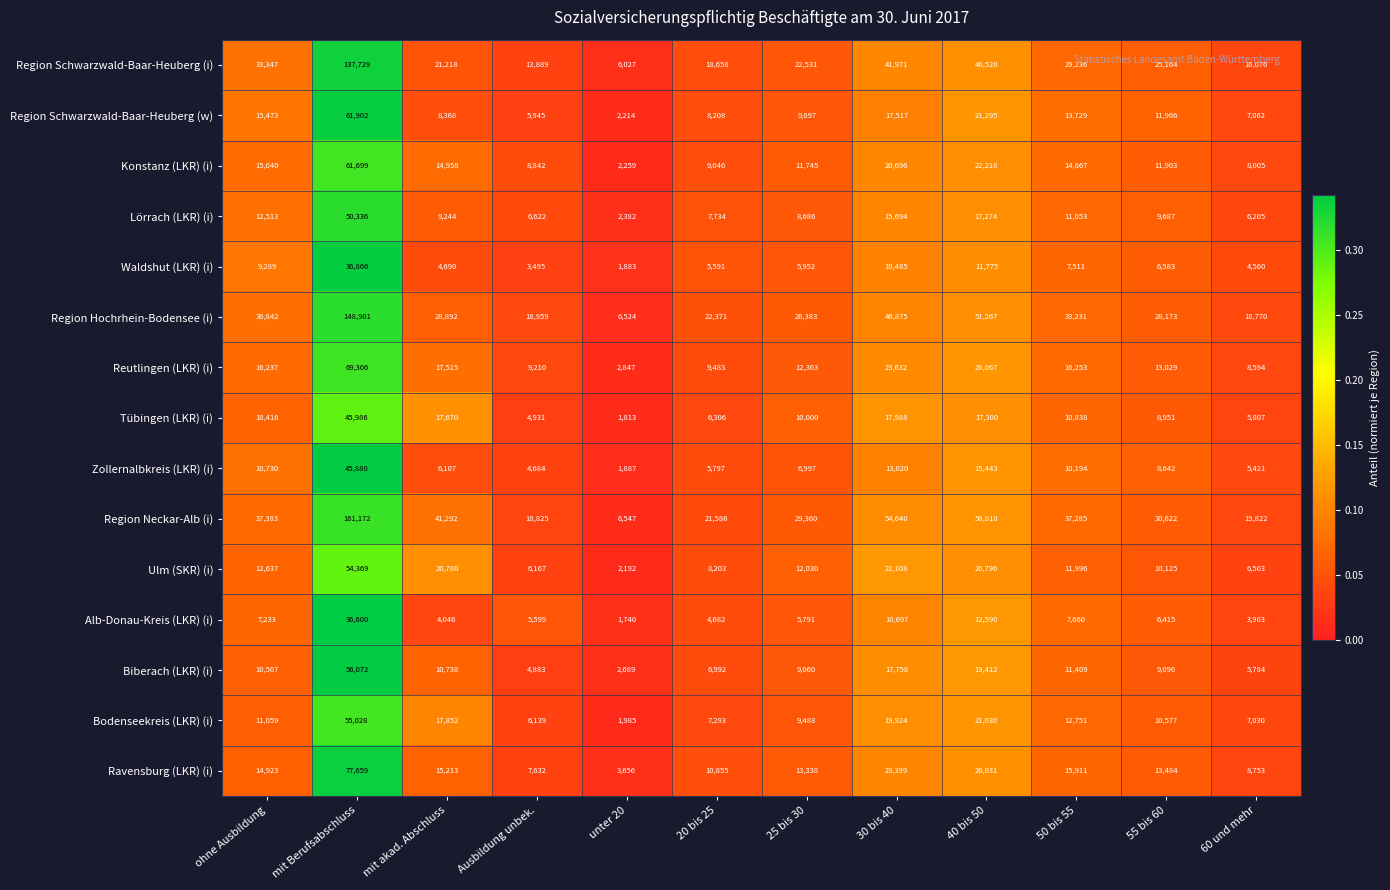

What is the total value across all series at ohne Ausbildung?

253629